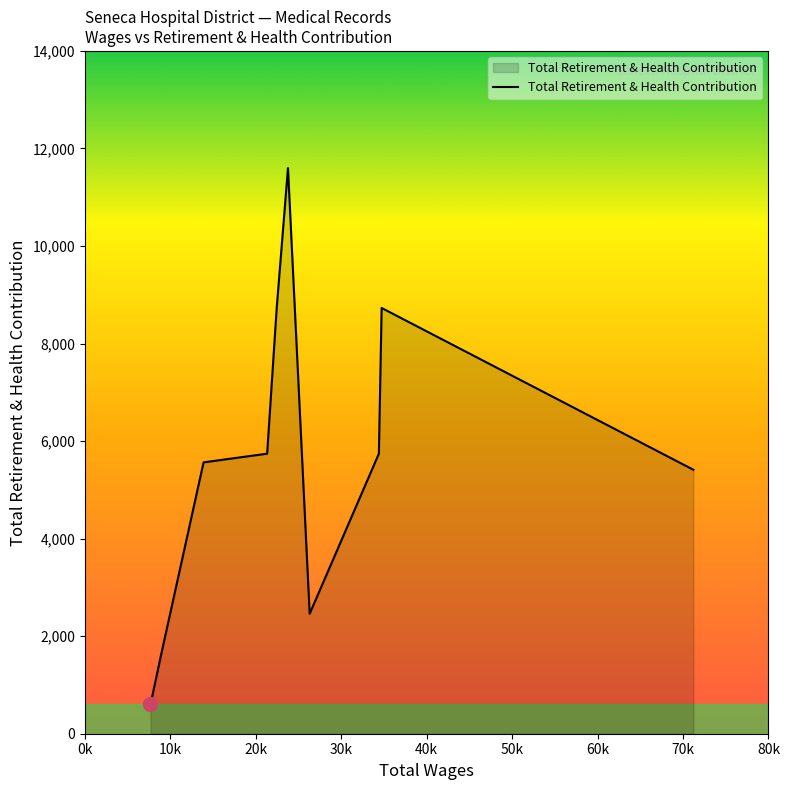

What is the greatest value displayed?

11598